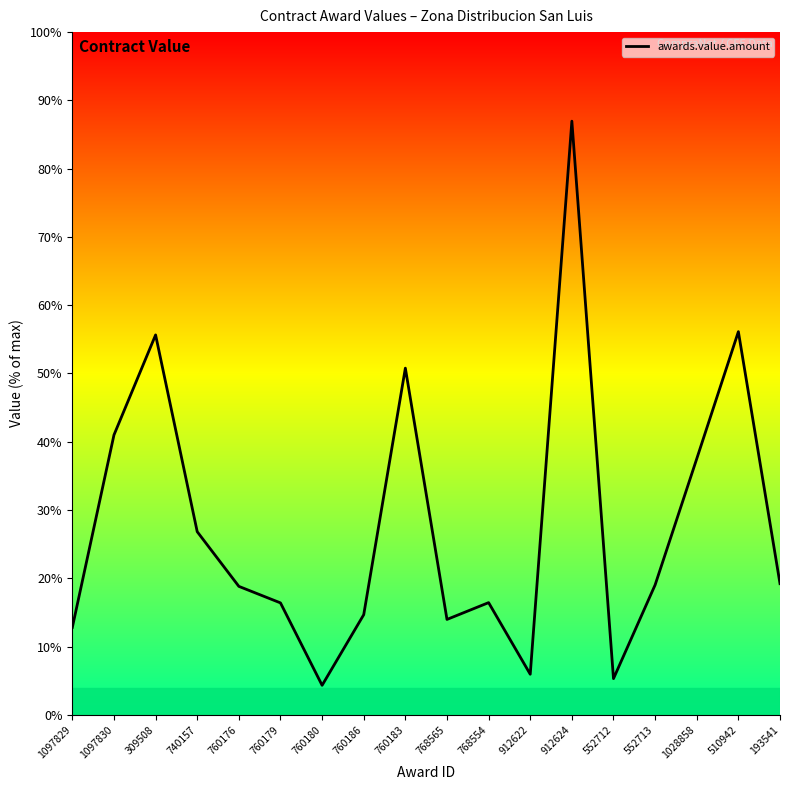

Is this an area chart (filled region under the line)?

No